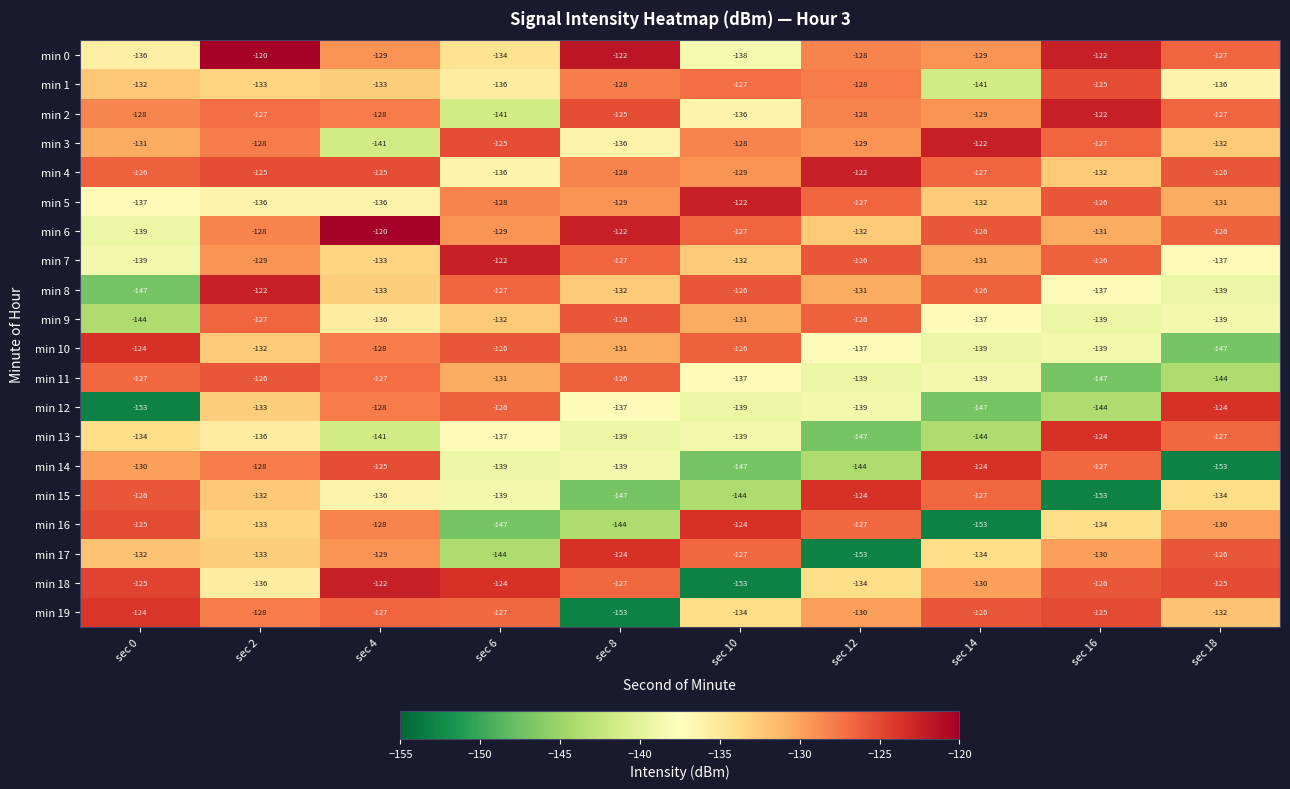

Is it true that min 13 equals -71 at sec 8?

False